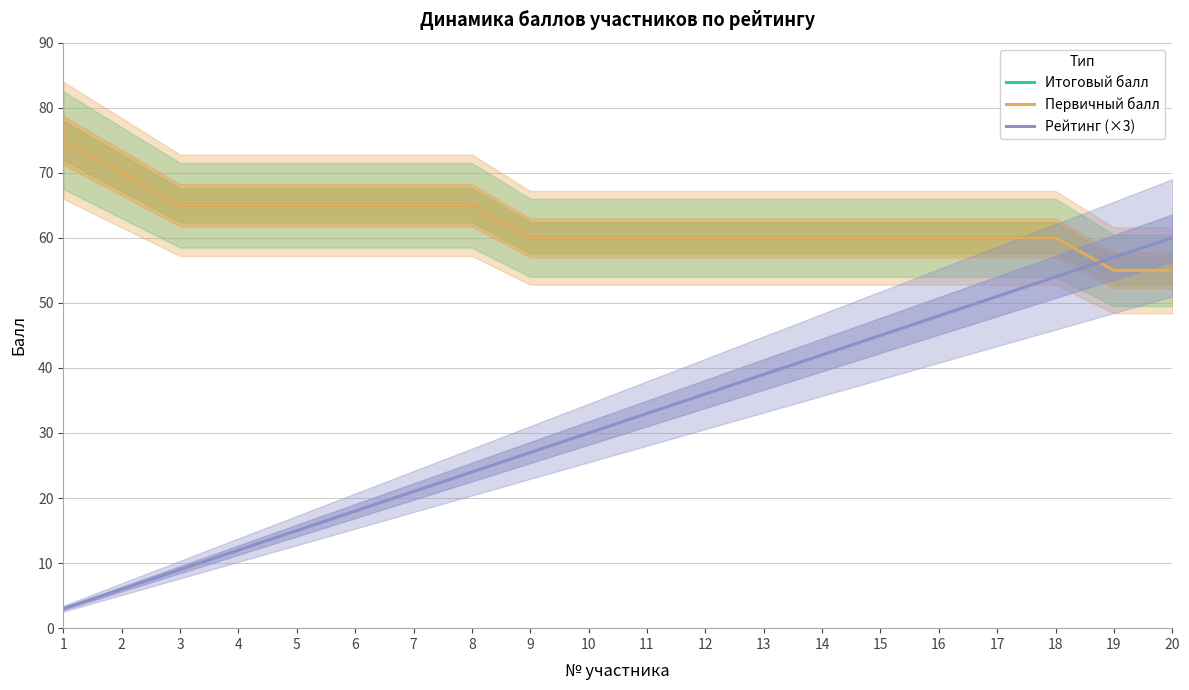

Reading left to right, extract all data points from this chart.

Итоговый балл: 1=75	2=70	3=65	4=65	5=65	6=65	7=65	8=65	9=60	10=60	11=60	12=60	13=60	14=60	15=60	16=60	17=60	18=60	19=55	20=55
Первичный балл: 1=75	2=70	3=65	4=65	5=65	6=65	7=65	8=65	9=60	10=60	11=60	12=60	13=60	14=60	15=60	16=60	17=60	18=60	19=55	20=55
Рейтинг (×3): 1=3	2=6	3=9	4=12	5=15	6=18	7=21	8=24	9=27	10=30	11=33	12=36	13=39	14=42	15=45	16=48	17=51	18=54	19=57	20=60